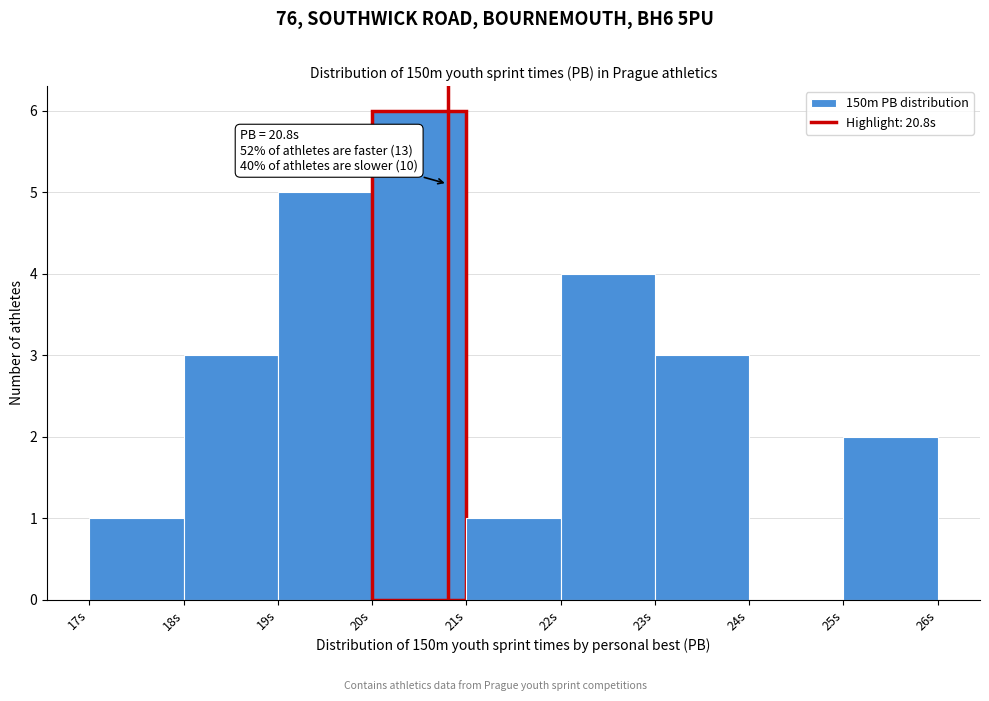

Which range on the x-axis has the tallest bar?

20 to 21